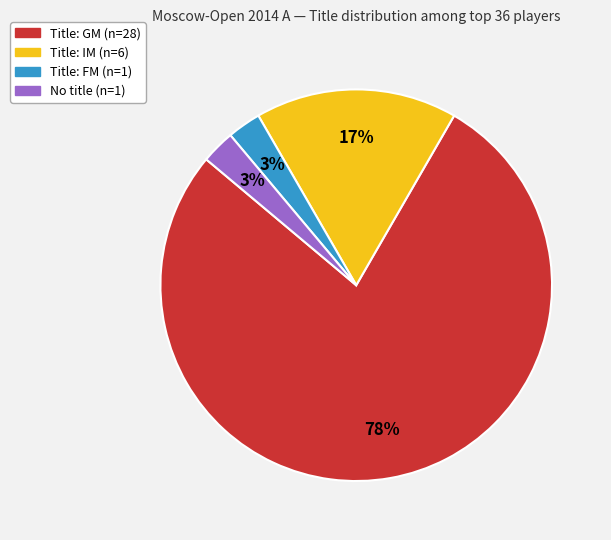

Is there a majority slice in this chart?

Yes